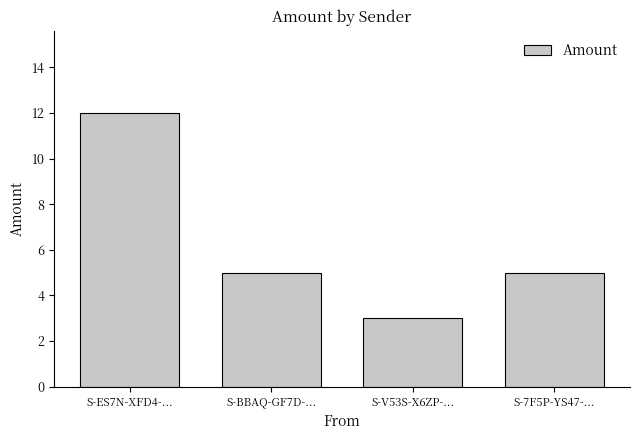

What is the difference between the values at S-ES7N-XFD4-... and S-V53S-X6ZP-...?

9